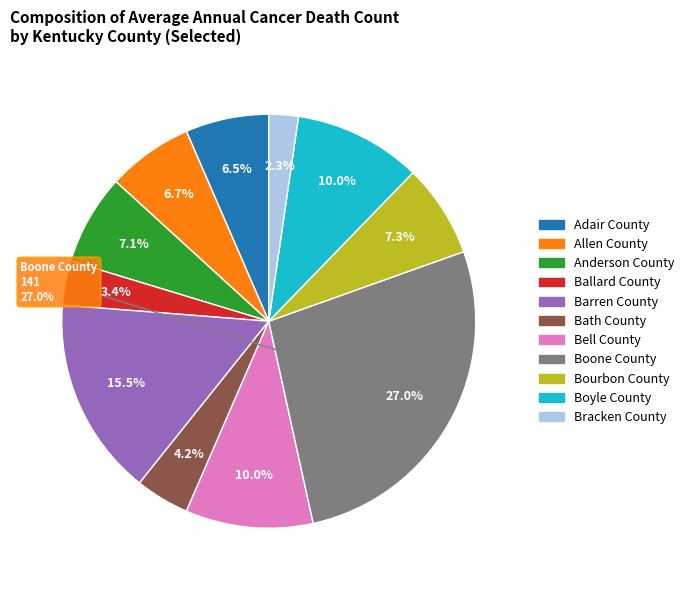

Count the number of slices in the pie.

11